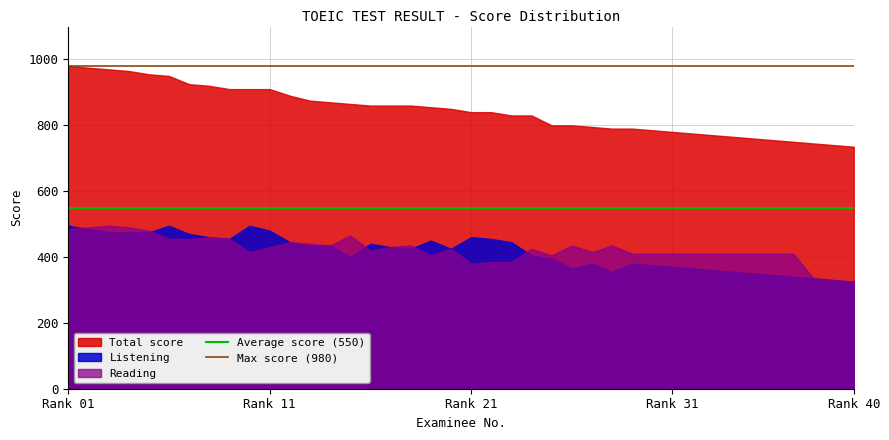

Which series has the largest total across all categories?

Total score